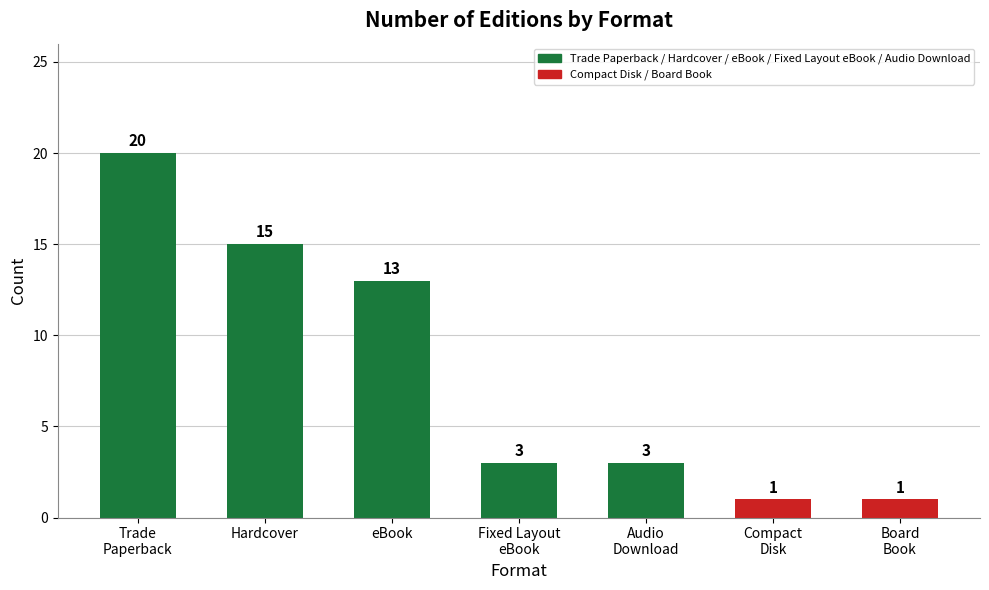

Where is the data nearest to the value 10?

eBook